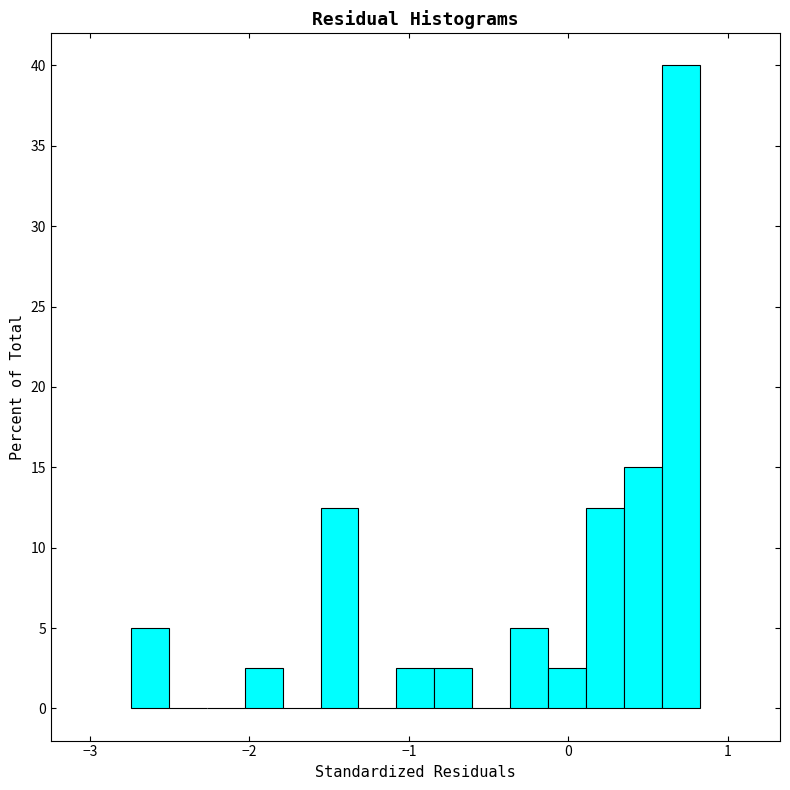

Around what value on the x-axis is the tallest bar? Give the approximate position of its centre, as read against the axis.

0.7